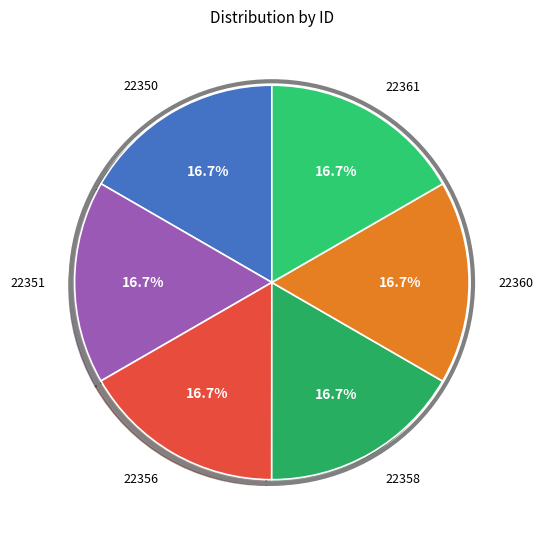

Count the number of slices in the pie.

6